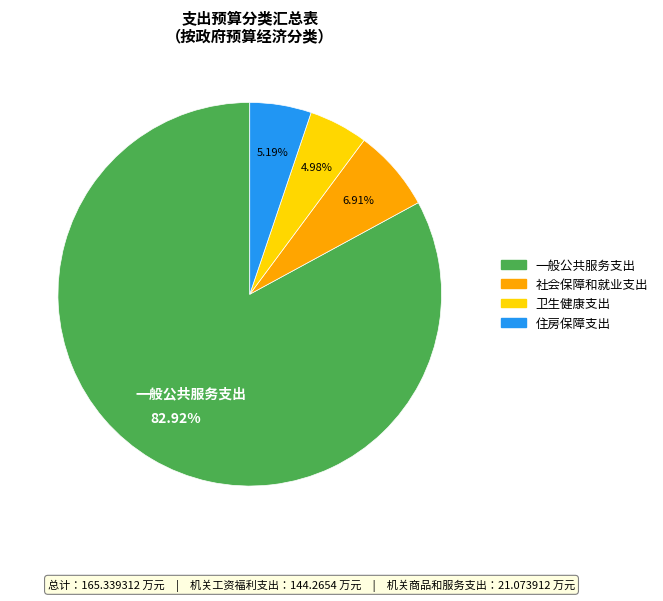

What percentage is the 卫生健康支出 slice, to the nearest percent?

5%